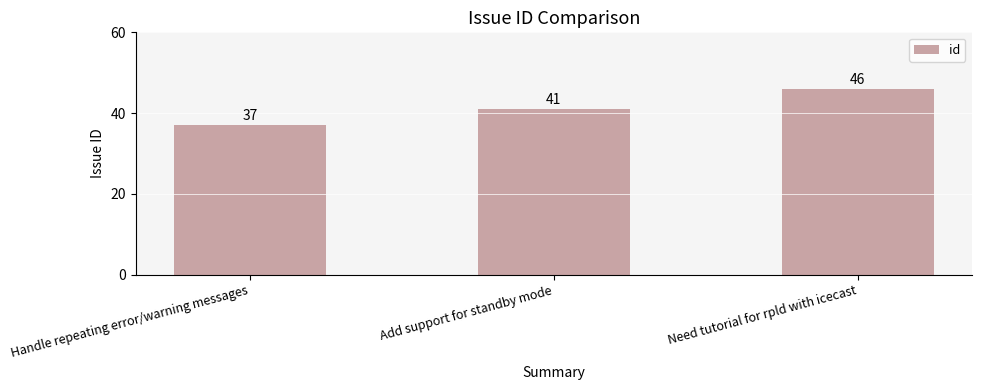

The chart shows a value of 56 at Handle repeating error/warning messages. True or false?

False